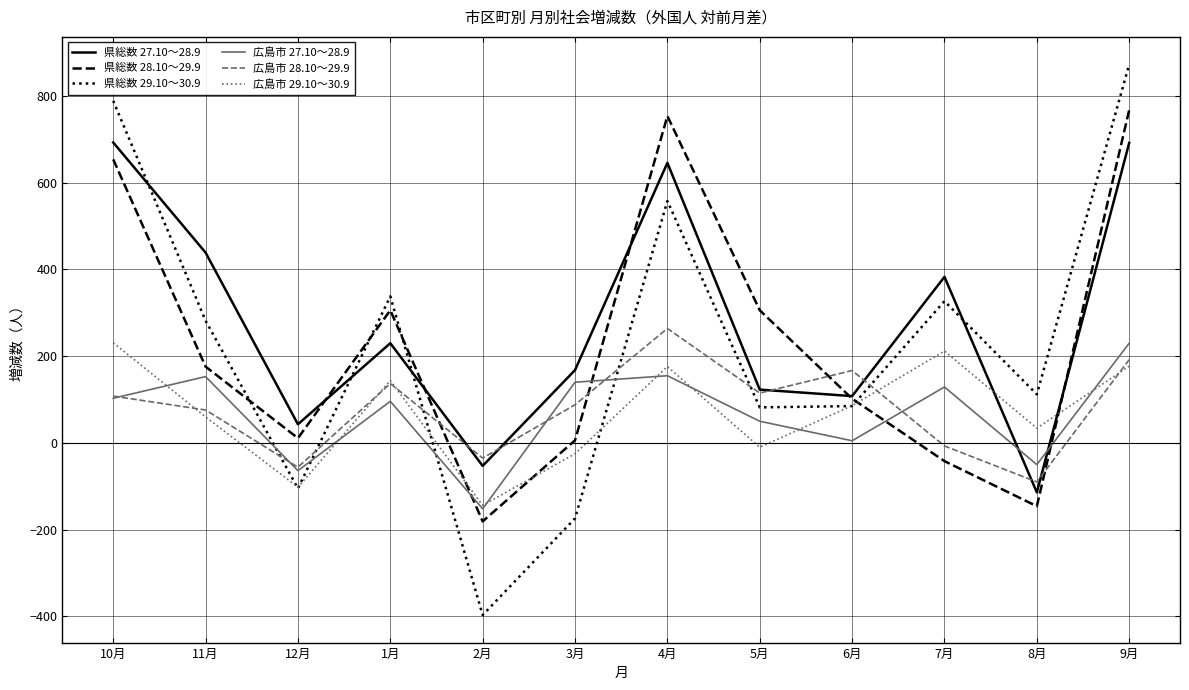

Which series has the widest spread of values?

県総数 29.10～30.9